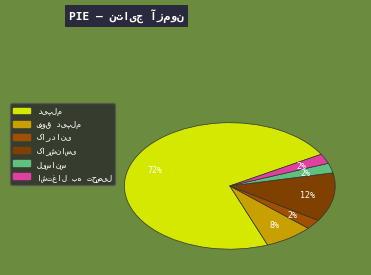

How many segments does this pie chart have?

6